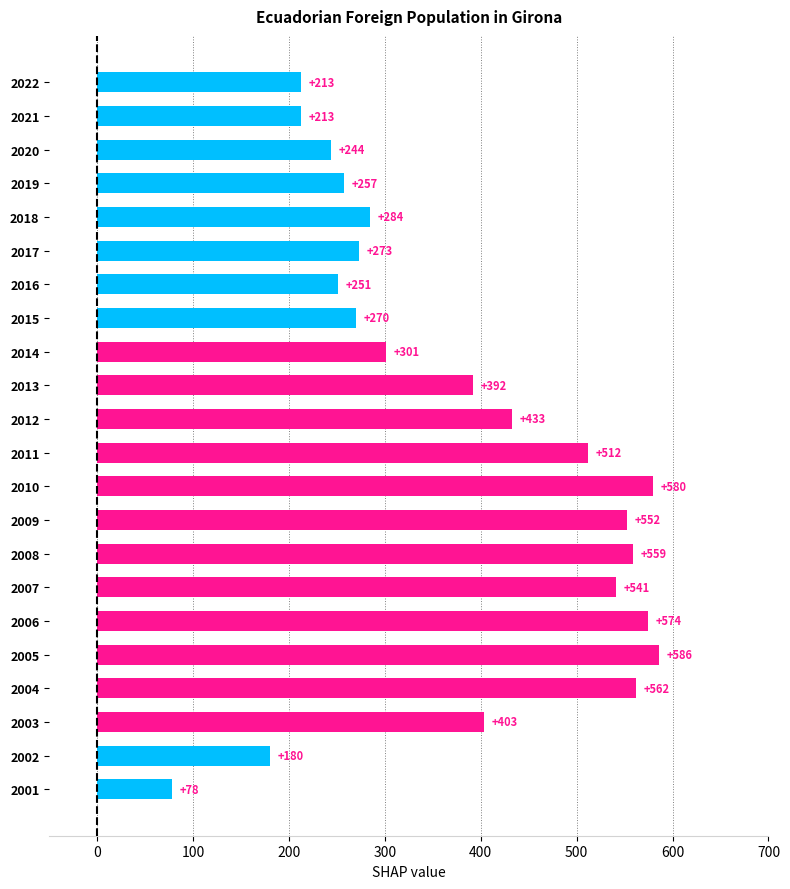

Reading bottom to top, list all the values displayed in this chart.

2001=78	2002=180	2003=403	2004=562	2005=586	2006=574	2007=541	2008=559	2009=552	2010=580	2011=512	2012=433	2013=392	2014=301	2015=270	2016=251	2017=273	2018=284	2019=257	2020=244	2021=213	2022=213